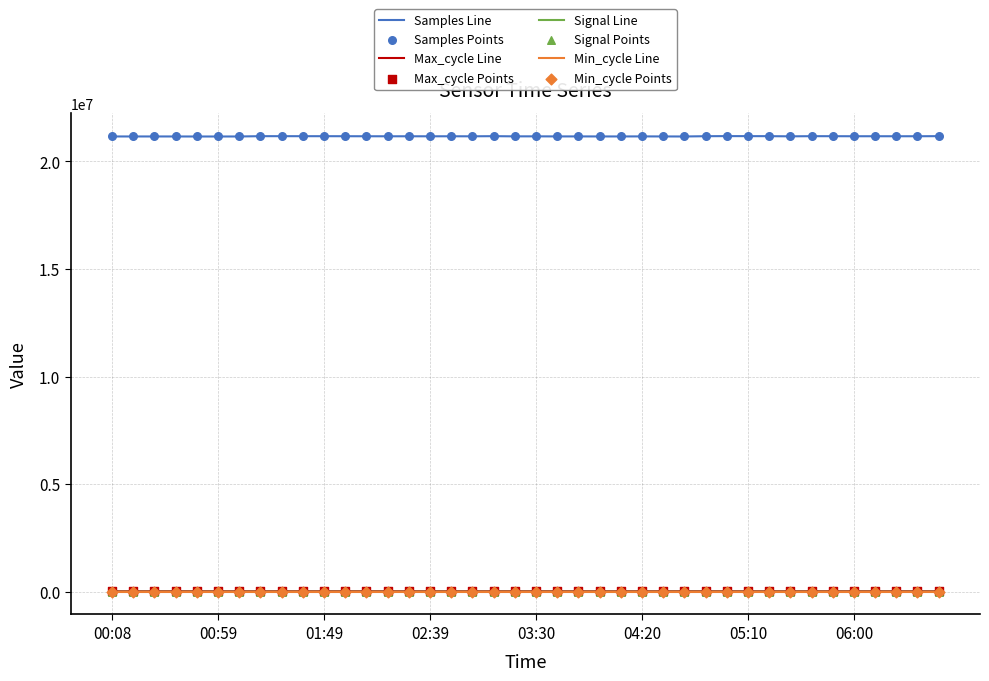

Which series has the widest spread of values?

Samples Line